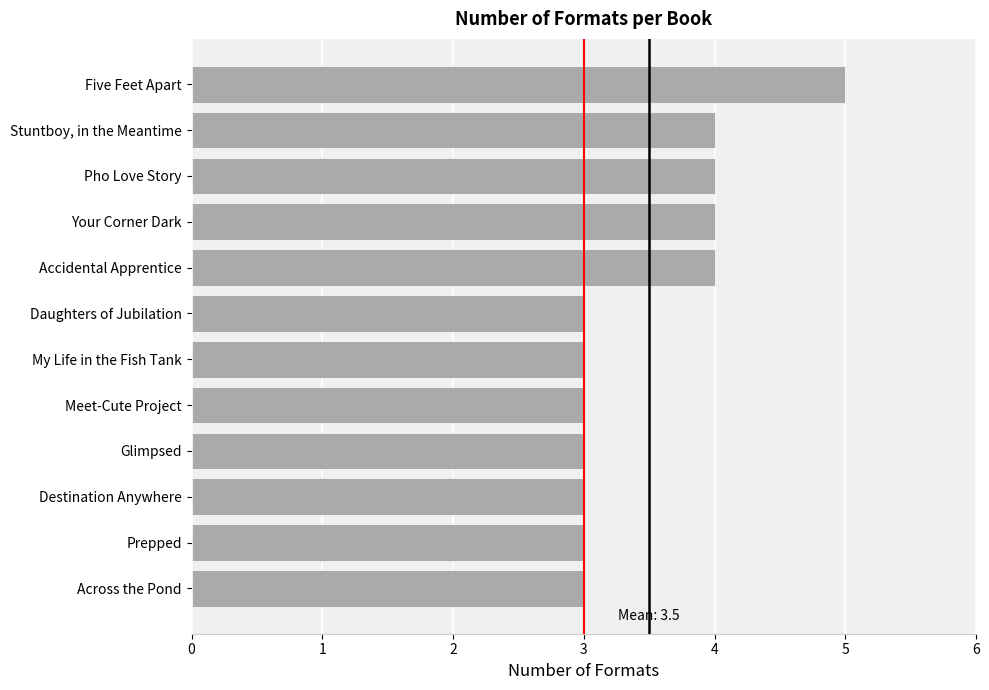

Between Accidental Apprentice and Destination Anywhere, which is larger?

Accidental Apprentice